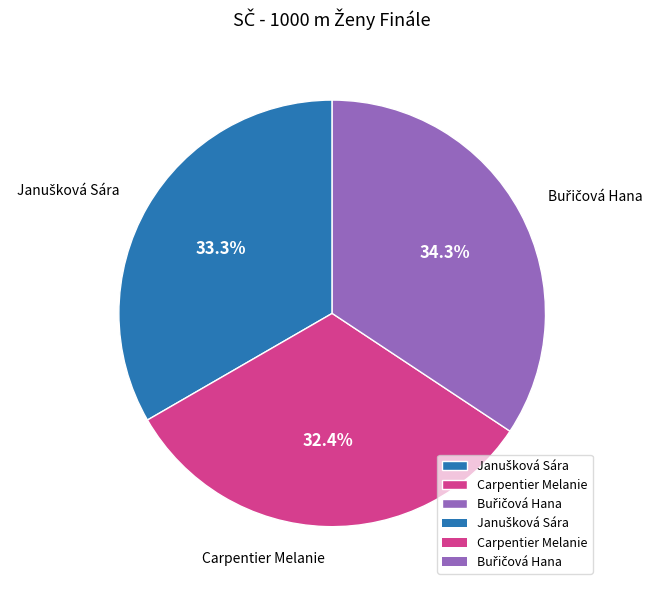

How much of the chart is everything except Carpentier Melanie?

67.6%